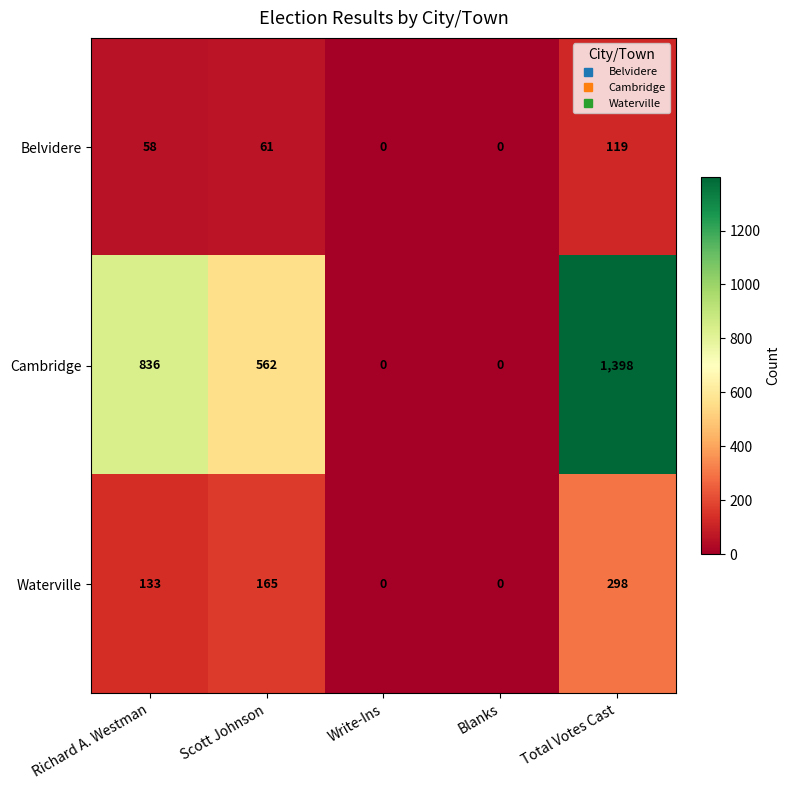

What is the highest value of the Waterville series?

298